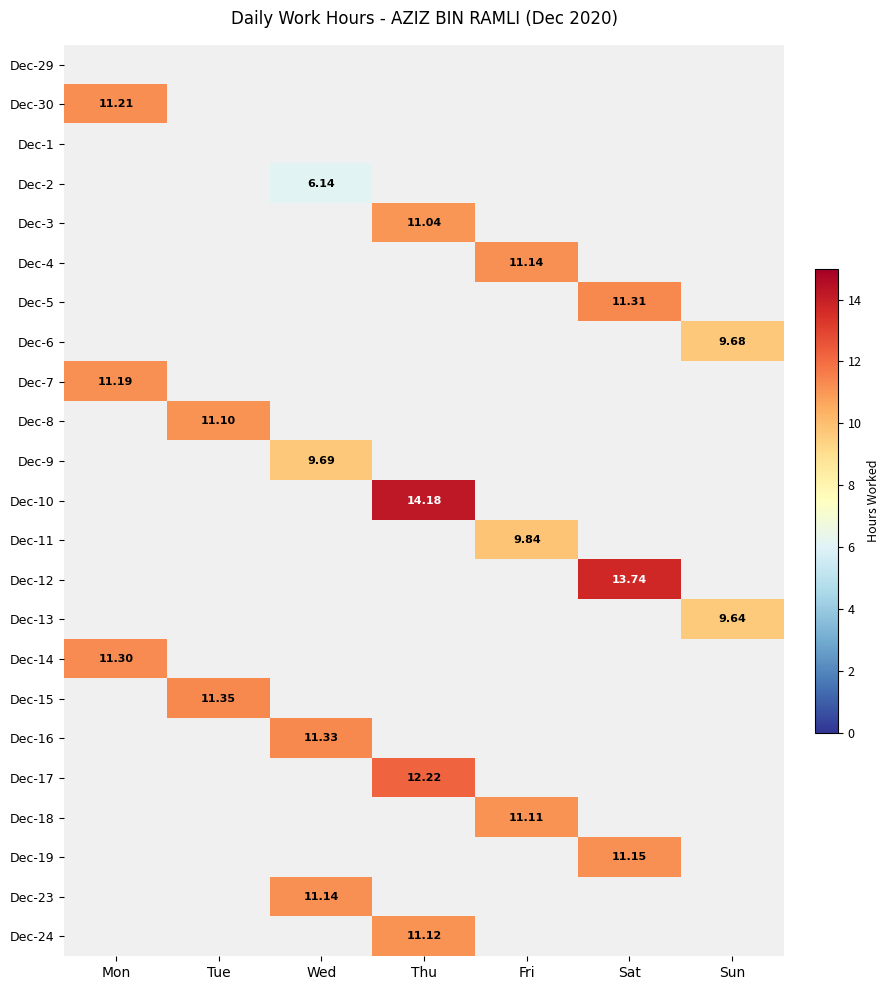

How many categories are shown in the chart?

7